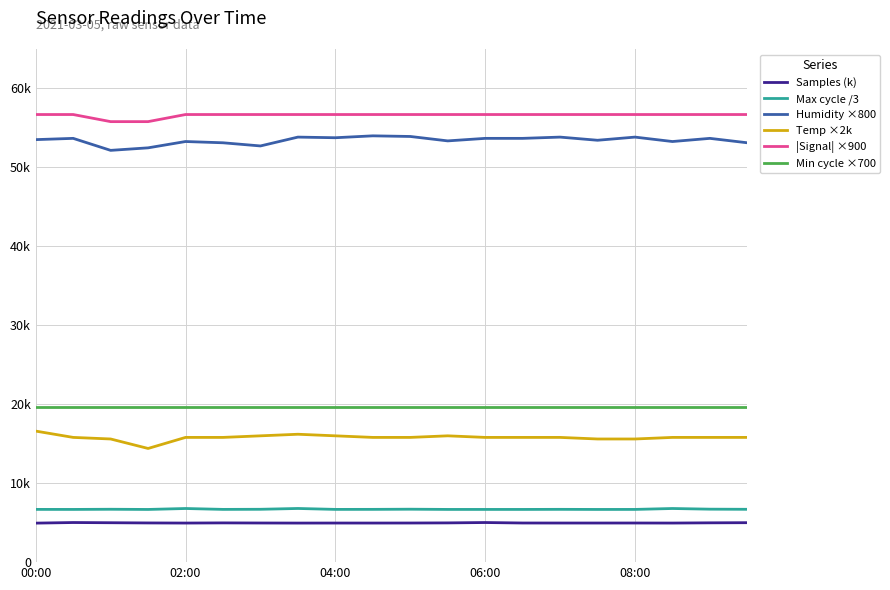

True or false: Max cycle /3 and Min cycle ×700 cross at least once.

False